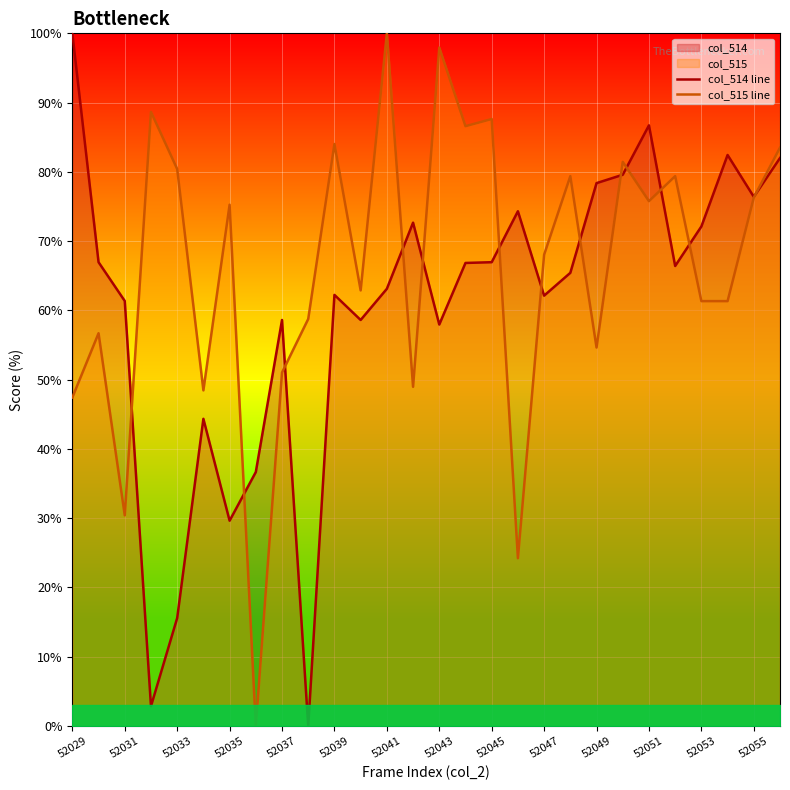

Reading right to left, transcribe all the data shown in this chart.

col_514 line: 82.0	76.4	82.4	72.1	66.4	86.7	79.6	78.4	65.4	62.1	74.3	67.0	66.8	58.0	72.7	63.1	58.6	62.2	0.0	58.6	36.7	29.6	44.3	15.6	2.9	61.4	67.0	100.0
col_515 line: 83.5	76.3	61.3	61.3	79.4	75.8	81.4	54.6	79.4	68.0	24.2	87.6	86.6	97.9	49.0	100.0	62.9	84.0	58.8	51.0	0.0	75.3	48.5	80.4	88.7	30.4	56.7	47.4